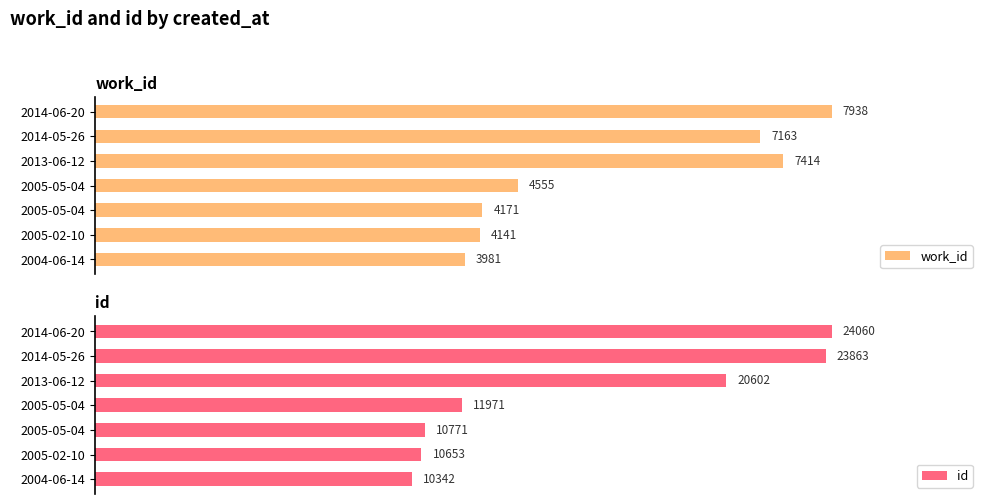

The id series shows 35.9 at 2013-06-12. True or false?

False